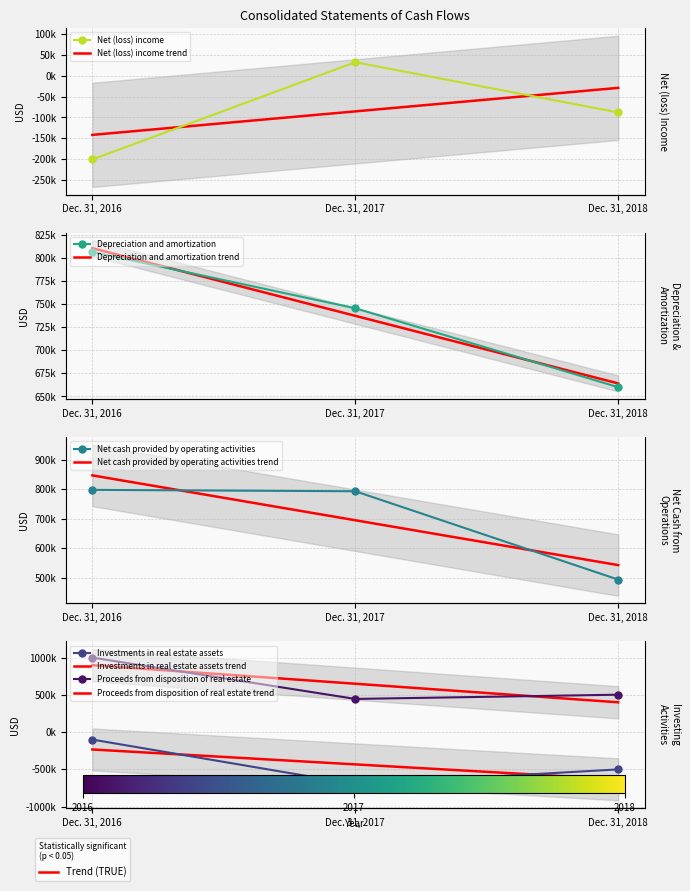

Which category has the lowest value across all series?

Dec. 31, 2017